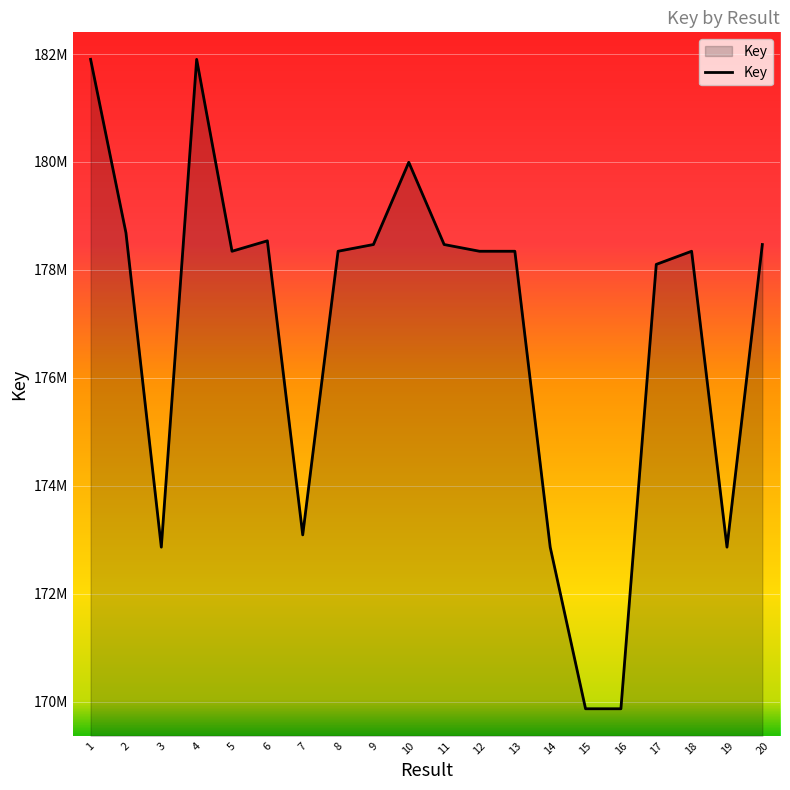

At which category does the chart reach its minimum across all series?

15